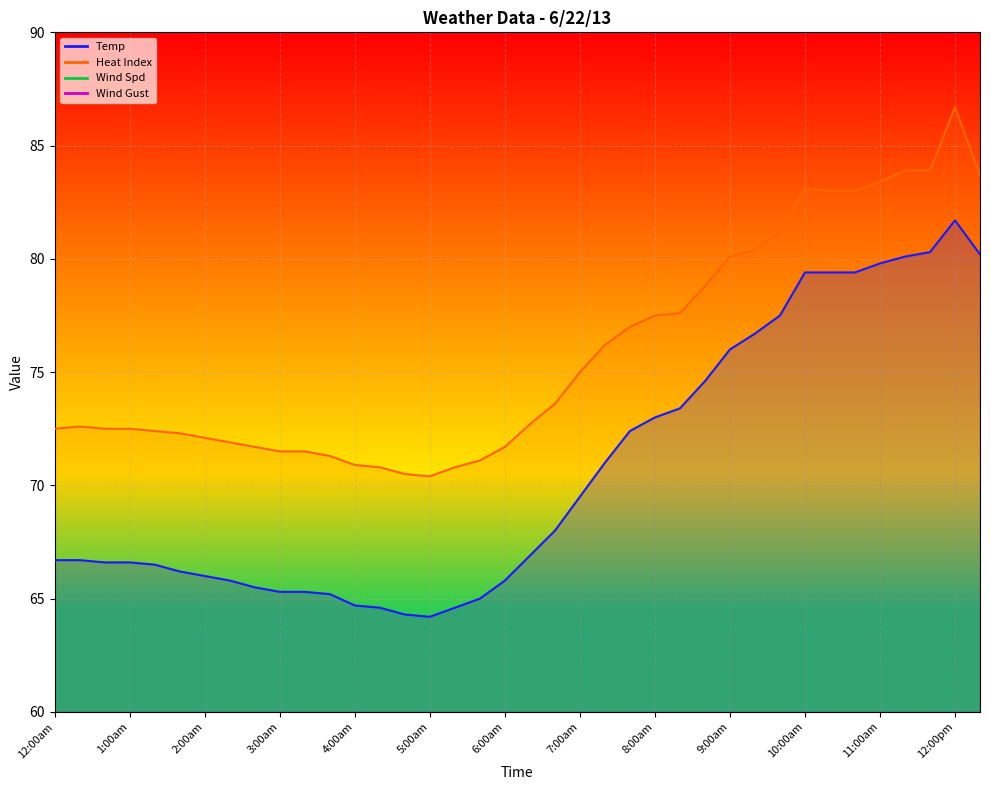

Count the number of categories in the chart.

38